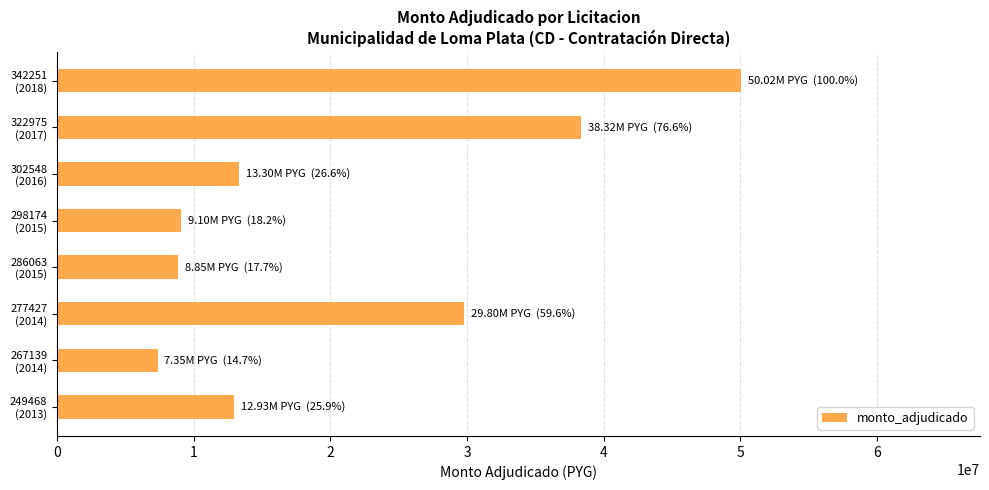

What is the difference between the maximum and second lowest values?

41175000